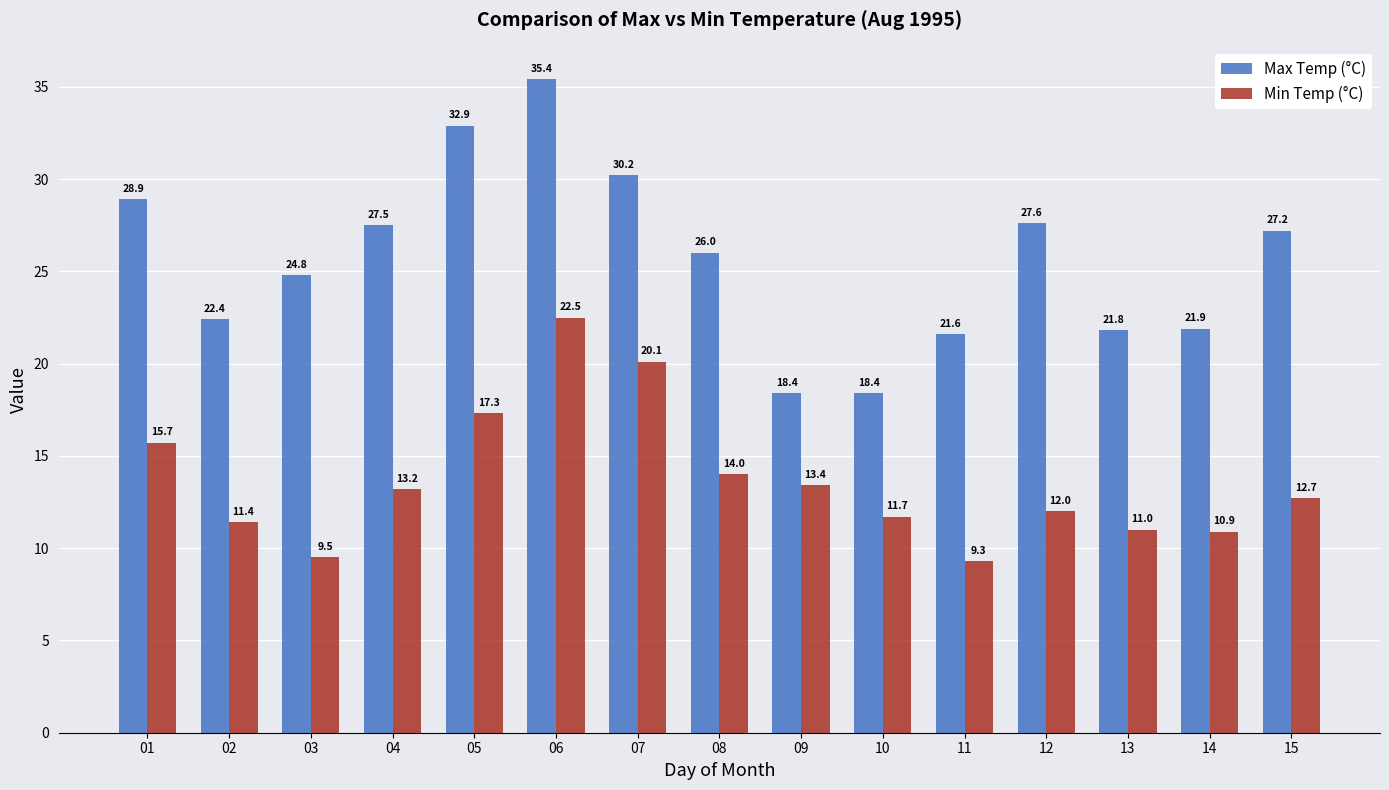

At which label does Min Temp (°C) first exceed 12?

01